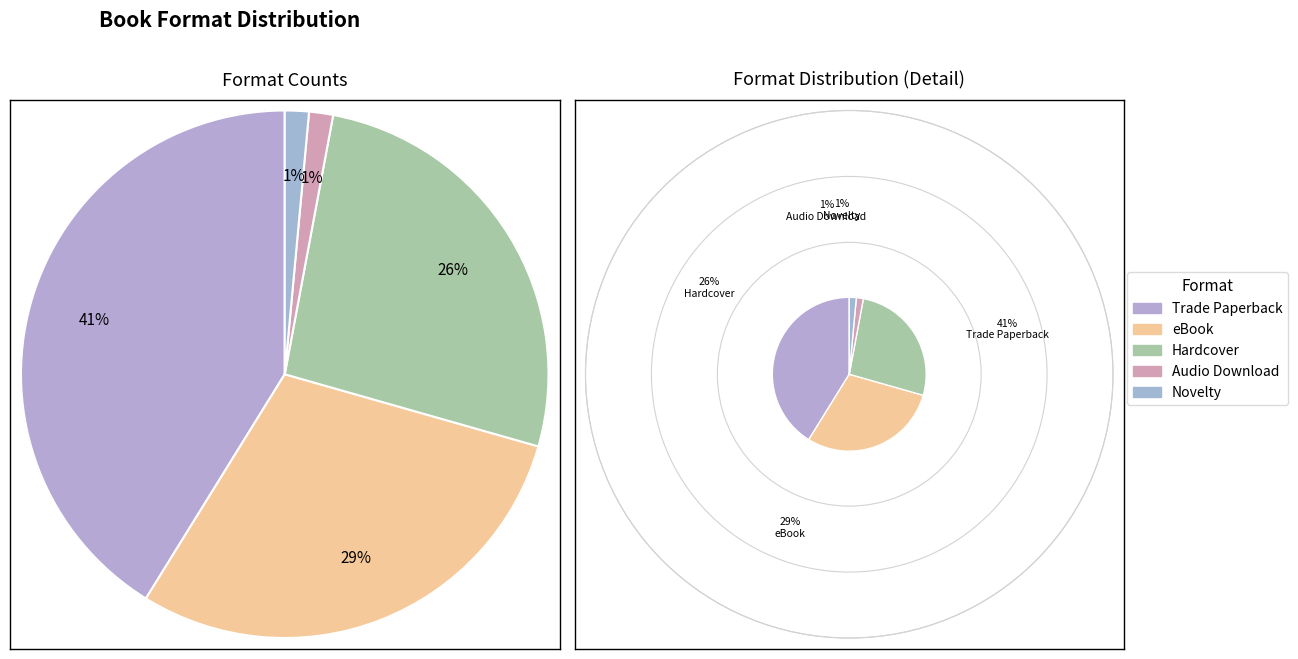

Does Hardcover represent more than half of the total?

No